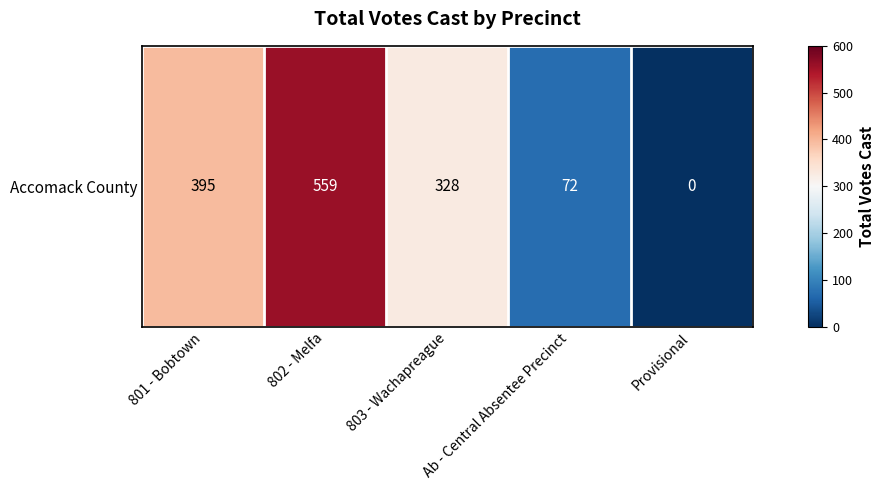

What value does the data have at Ab - Central Absentee Precinct?

72